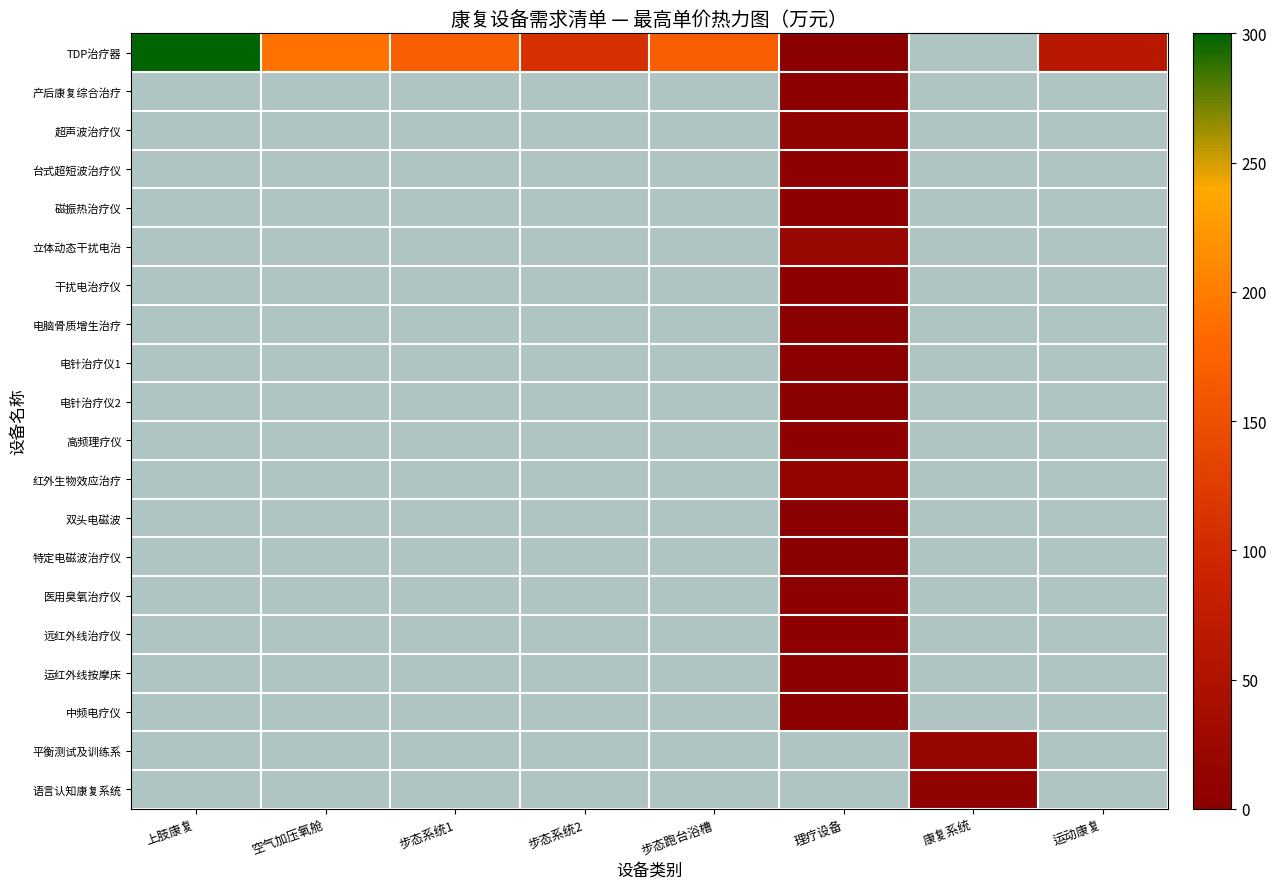

Which category has the lowest value across all series?

康复系统